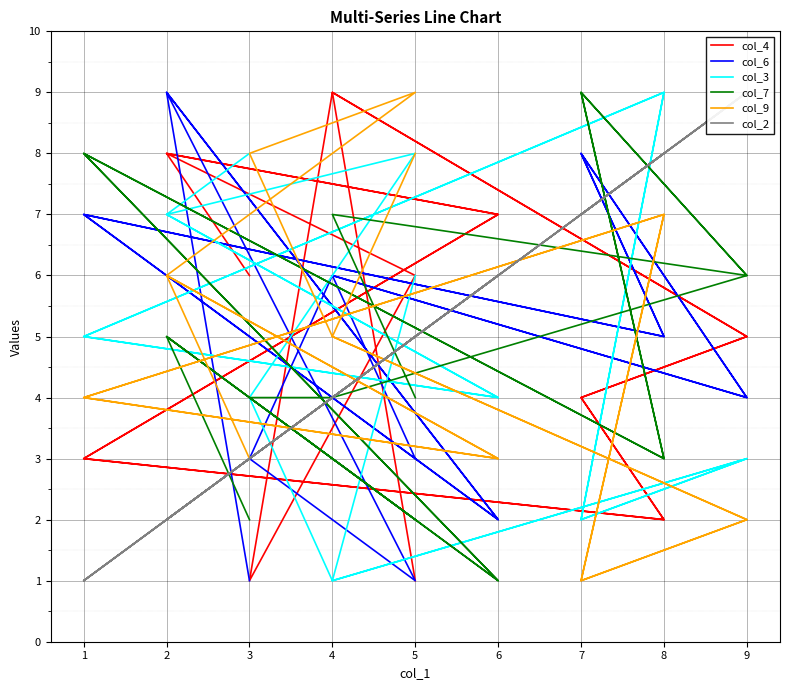

After their last crossing, which series has the higher values: col_6 or col_4?

col_6